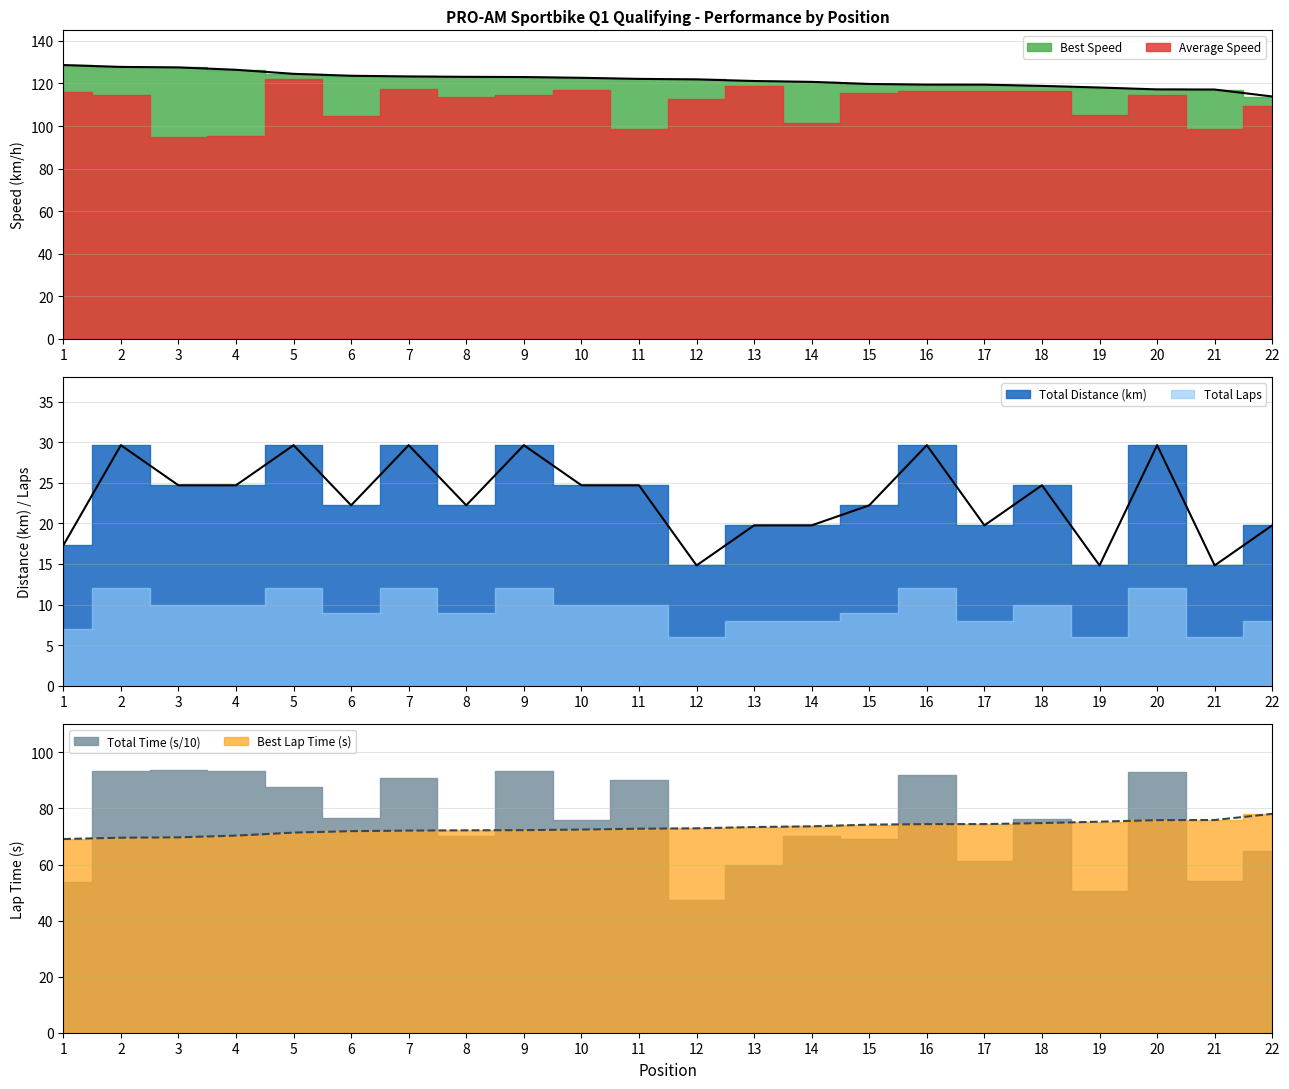

Which label corresponds to the smallest value in the chart?

12